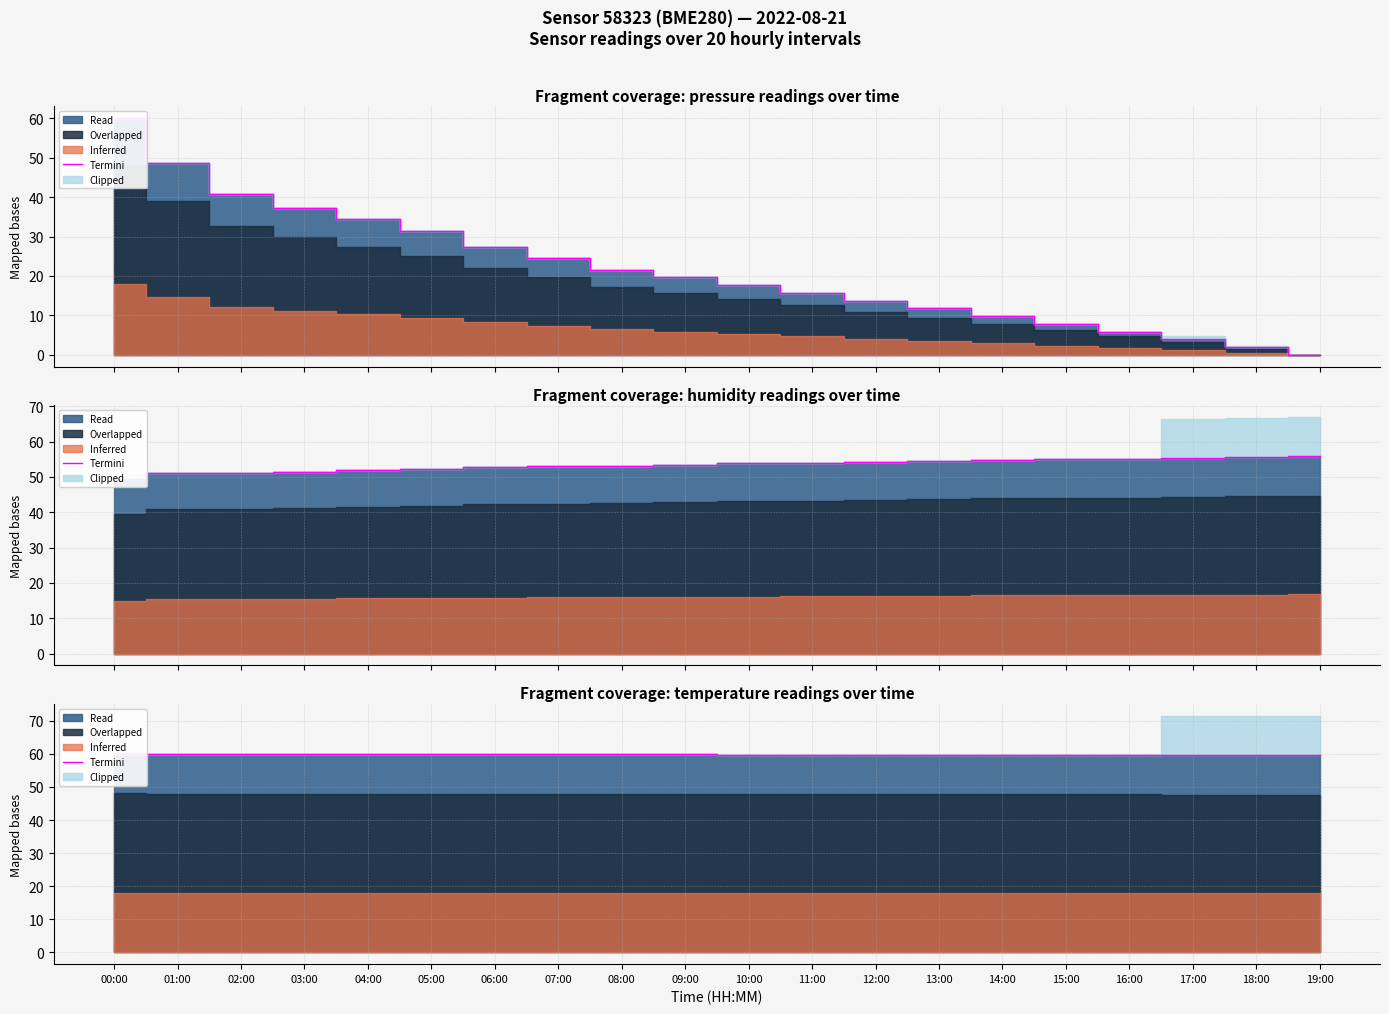

True or false: the data has more than 2 interior local peaks.

False